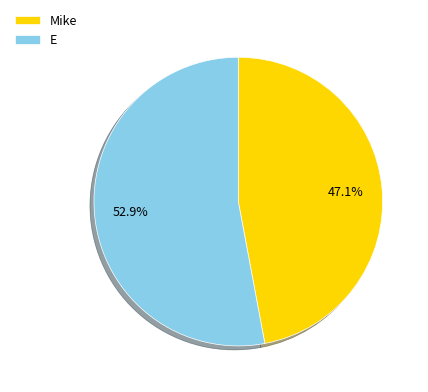

Do Mike and E together represent more than half of the pie?

Yes